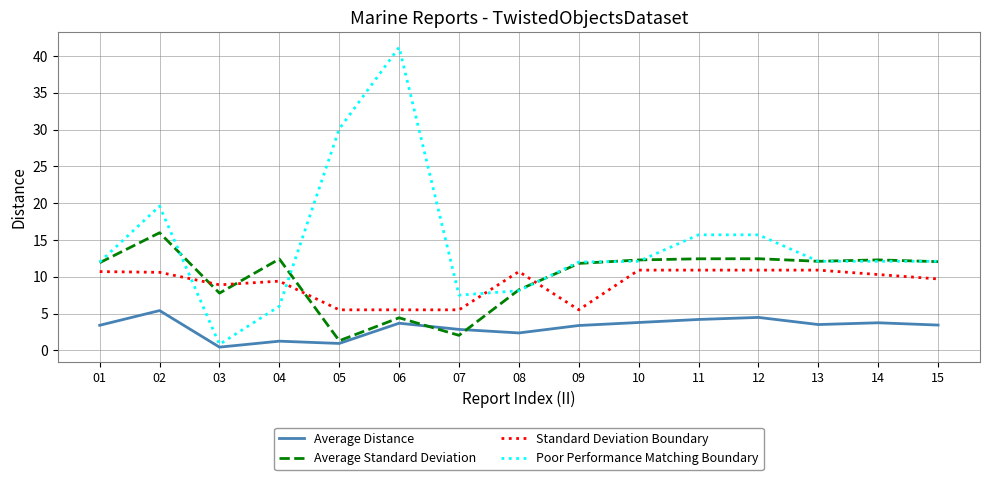

What is the difference between the Poor Performance Matching Boundary values at 02 and 05?

10.5